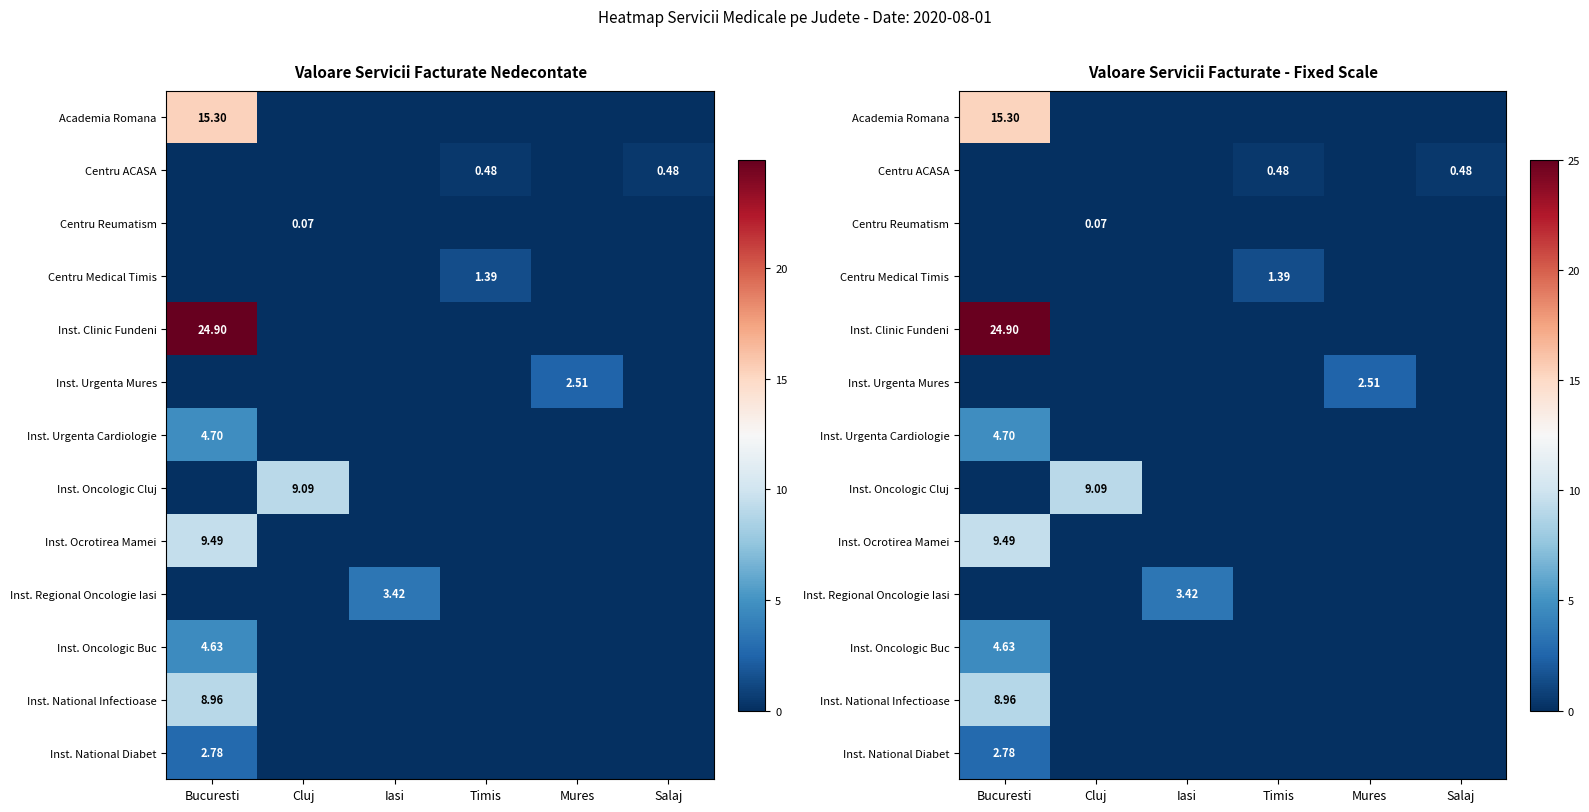

The value of Inst. Urgenta Cardiologie at Salaj is 0.0. True or false?

True